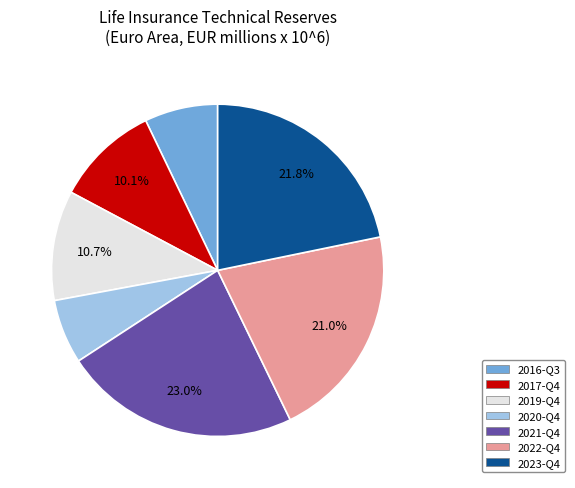

Combined, what portion of the pie is 2019-Q4 and 2022-Q4?

31.7%